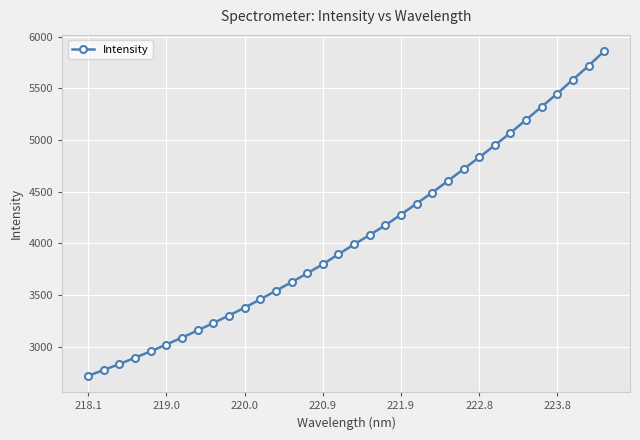

How many lines are shown in the chart?

1